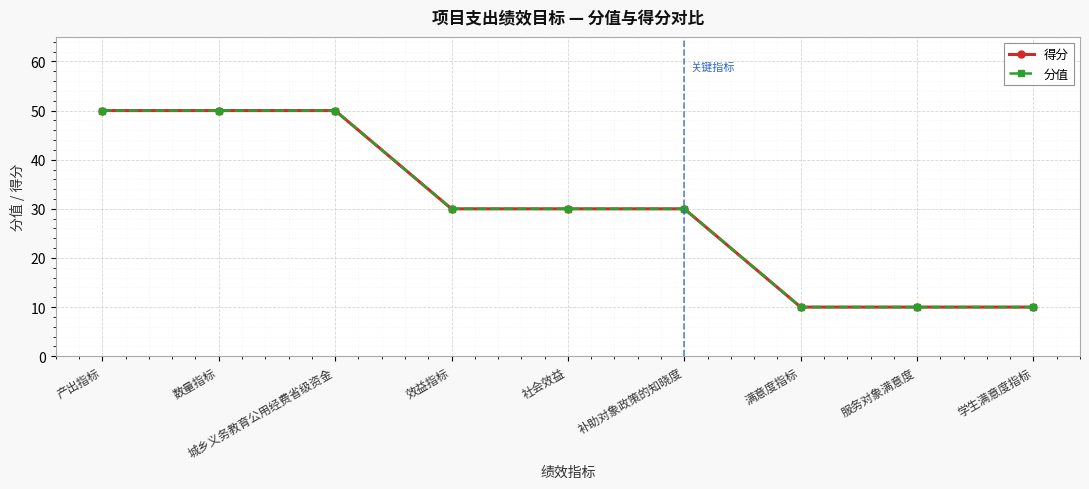

List the series in order of their peak value, highest first.

得分, 分值